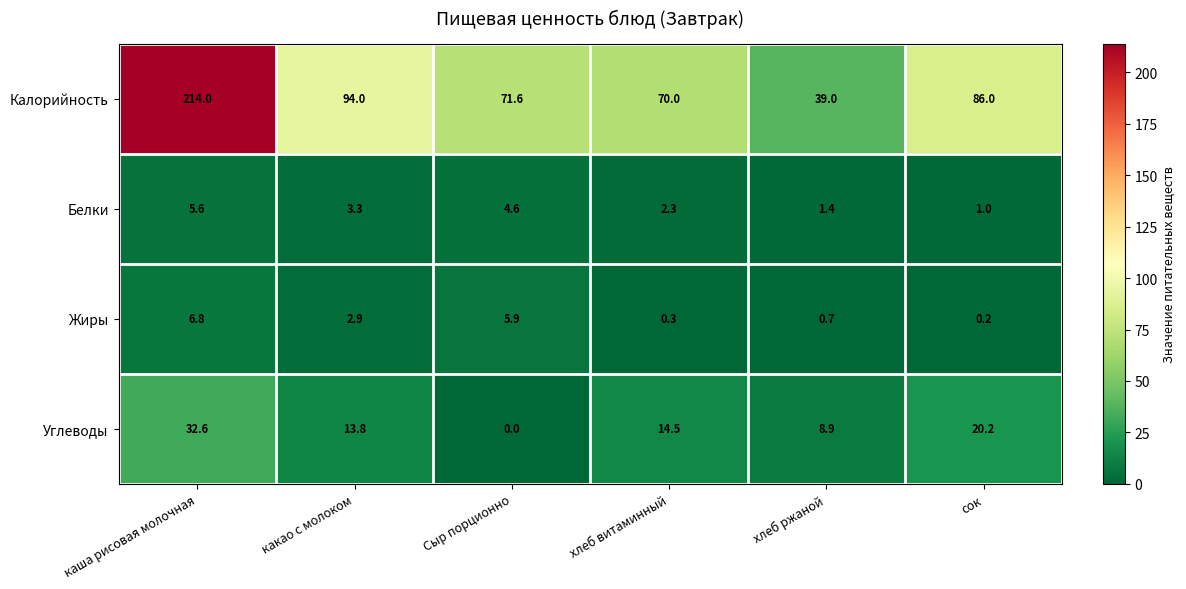

How many data points does each series have?

6